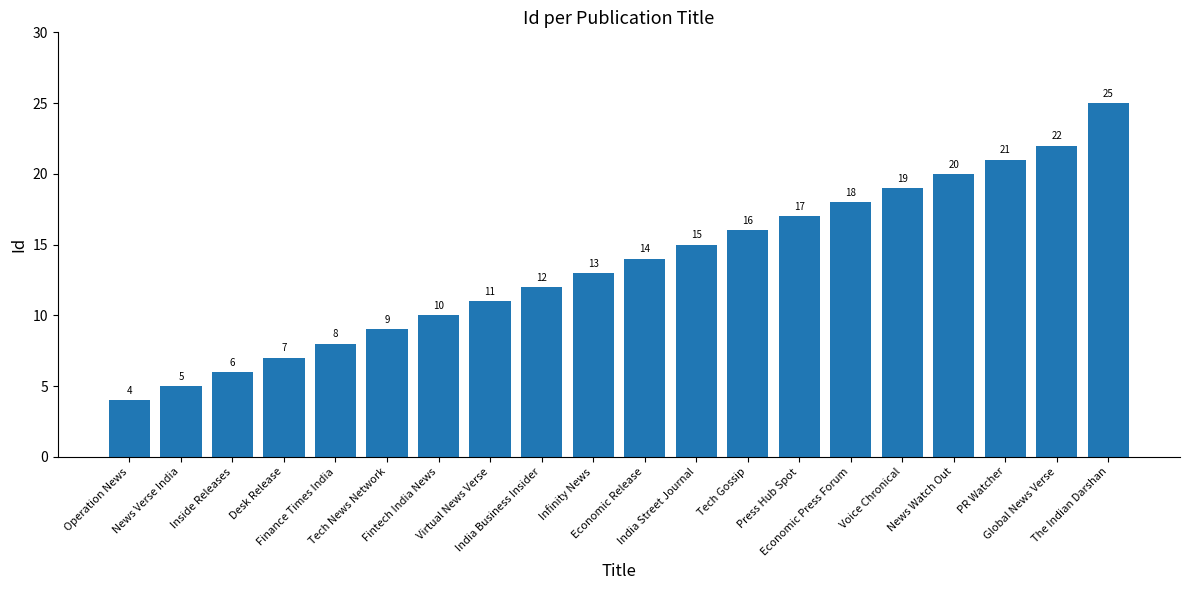

Is it true that the value at Operation News is 4?

True